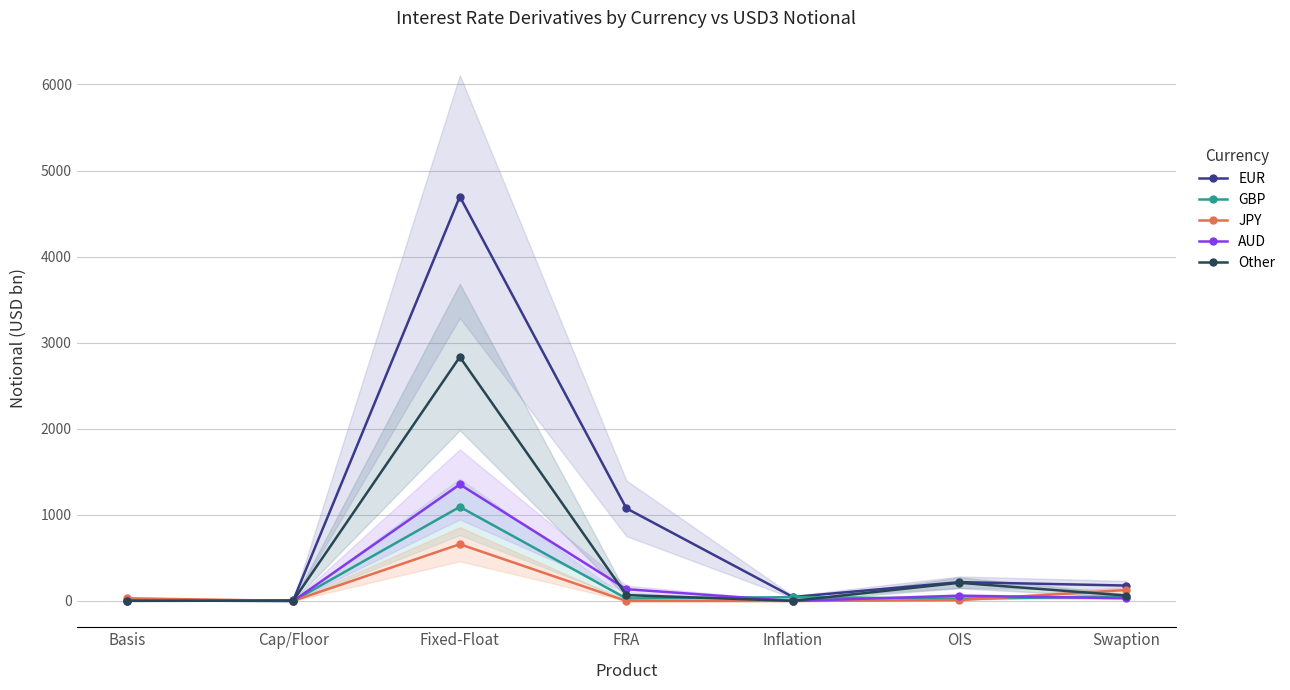

Which series has the largest total across all categories?

EUR